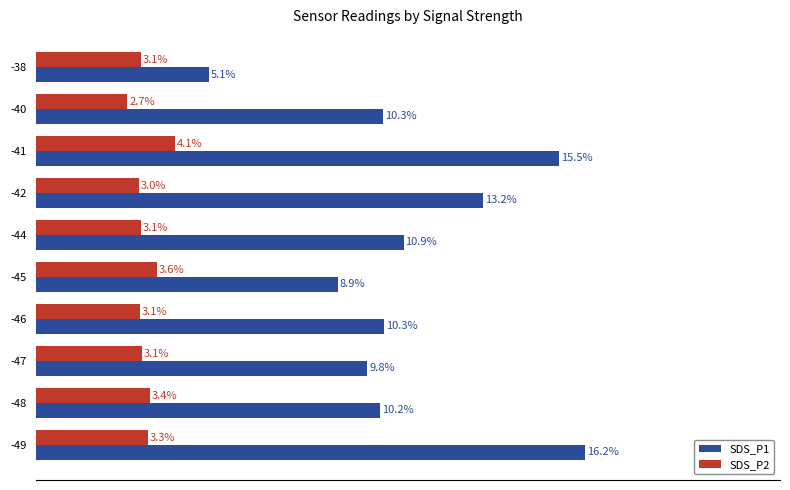

Which series has the largest total across all categories?

SDS_P1